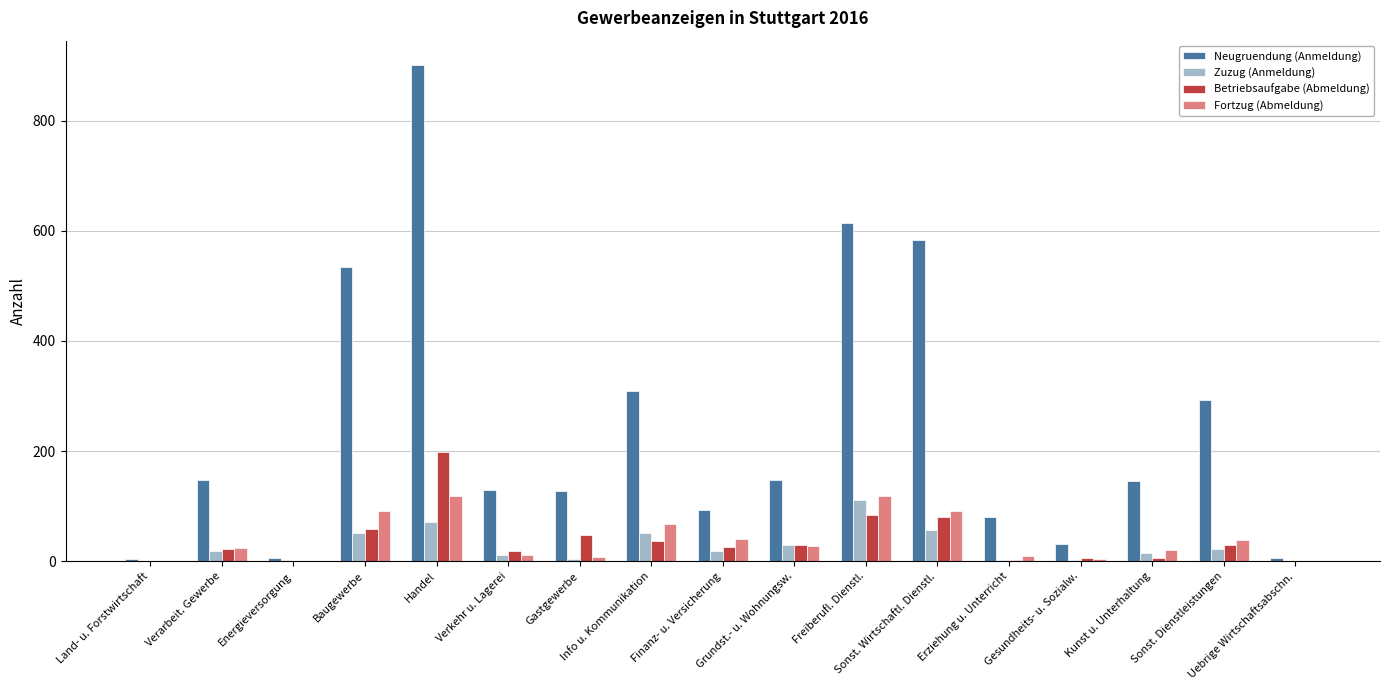

What is the maximum value for Fortzug (Abmeldung)?

119